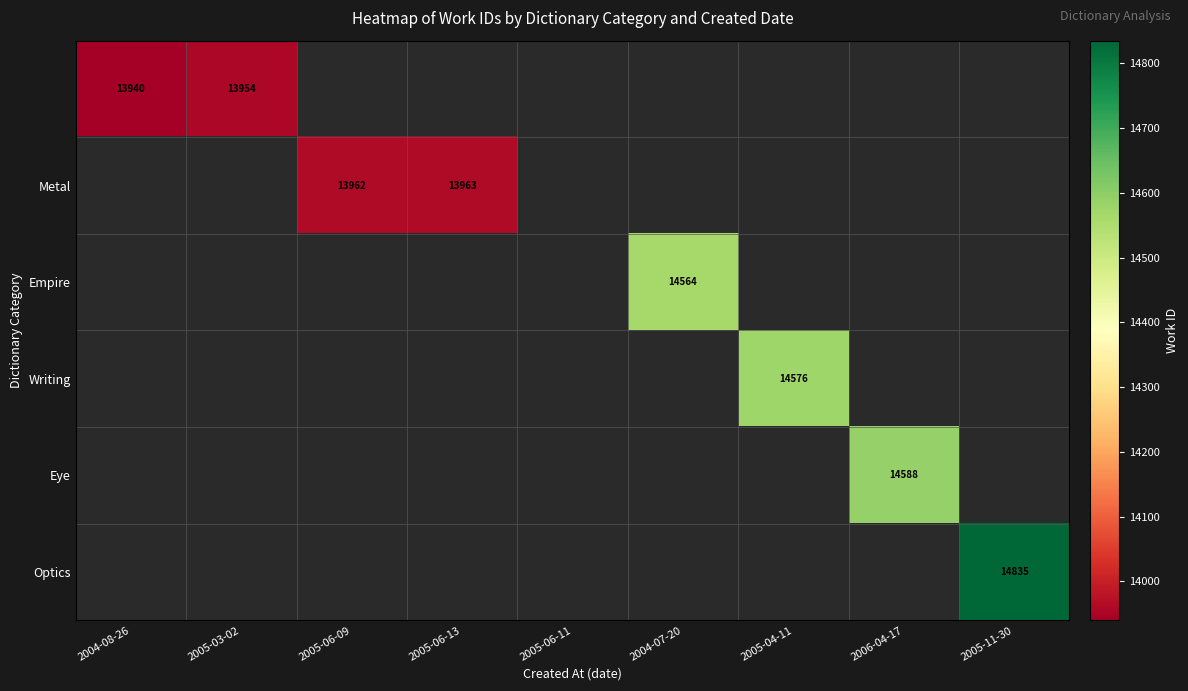

True or false: Optics has a value of 14835 at 2005-11-30.

True